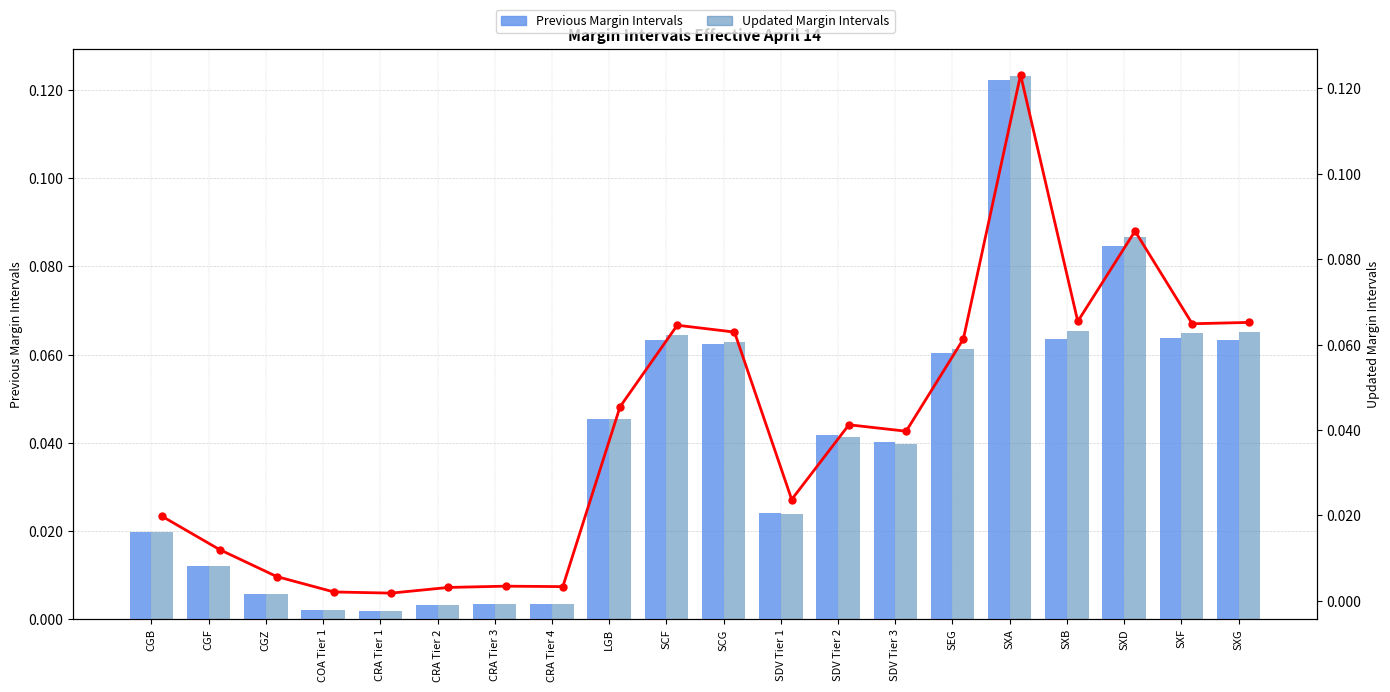

Reading left to right, list all the values displayed in this chart.

Previous Margin Intervals: 0.0	0.0	0.0	0.0	0.0	0.0	0.0	0.0	0.0	0.1	0.1	0.0	0.0	0.0	0.1	0.1	0.1	0.1	0.1	0.1
Updated Margin Intervals: 0.0	0.0	0.0	0.0	0.0	0.0	0.0	0.0	0.0	0.1	0.1	0.0	0.0	0.0	0.1	0.1	0.1	0.1	0.1	0.1